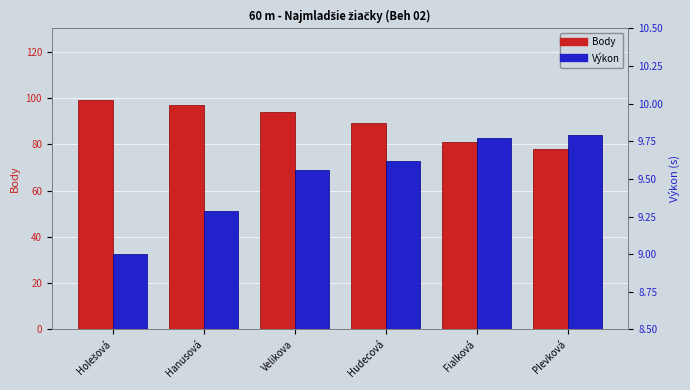

Reading left to right, what are all the values shown in this chart?

Body: 99.0	97.0	94.0	89.0	81.0	78.0
Výkon: 9.0	9.3	9.6	9.6	9.8	9.8